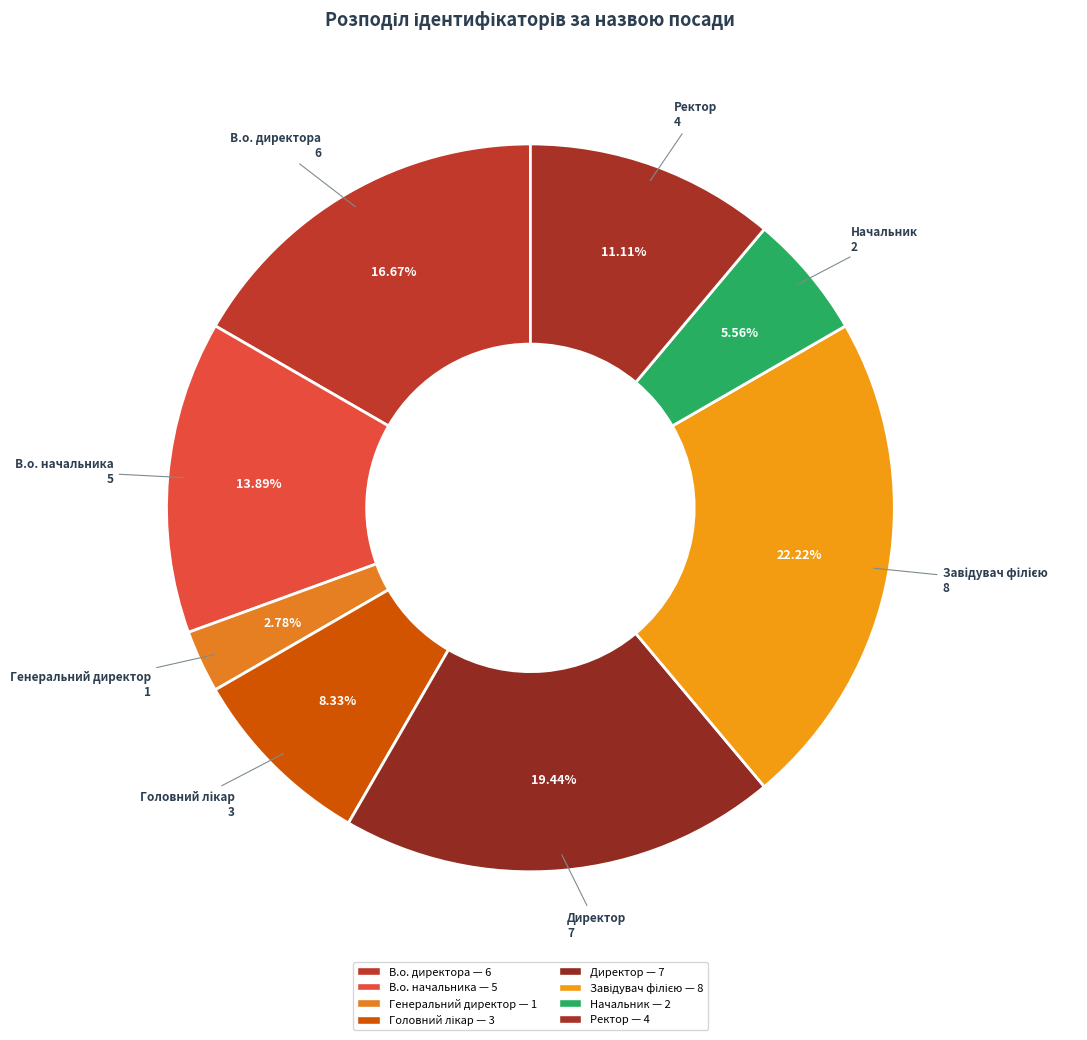

Approximately how many times larger is the value at В.о. директора compared to Ректор?

1.5